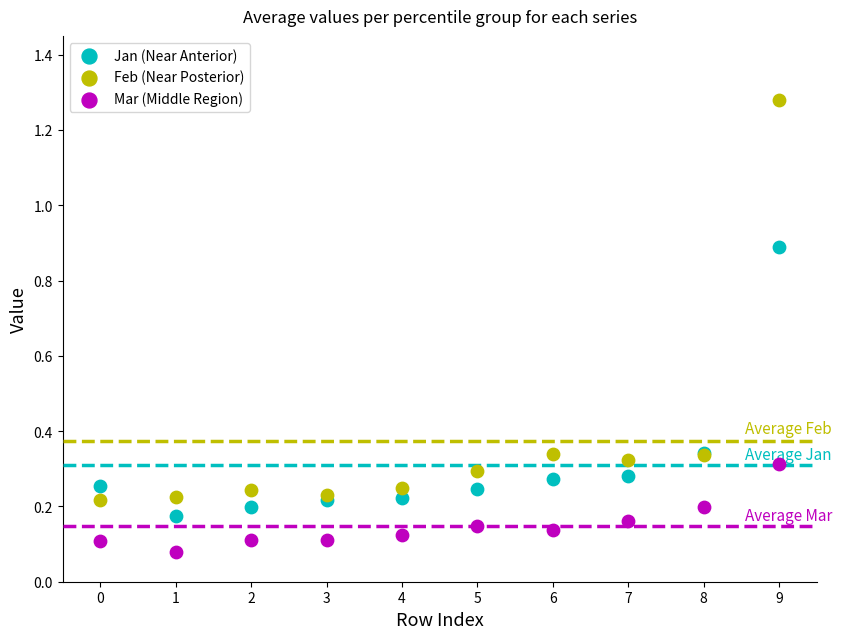

Which series contains the highest Y value?

Feb (Near Posterior)